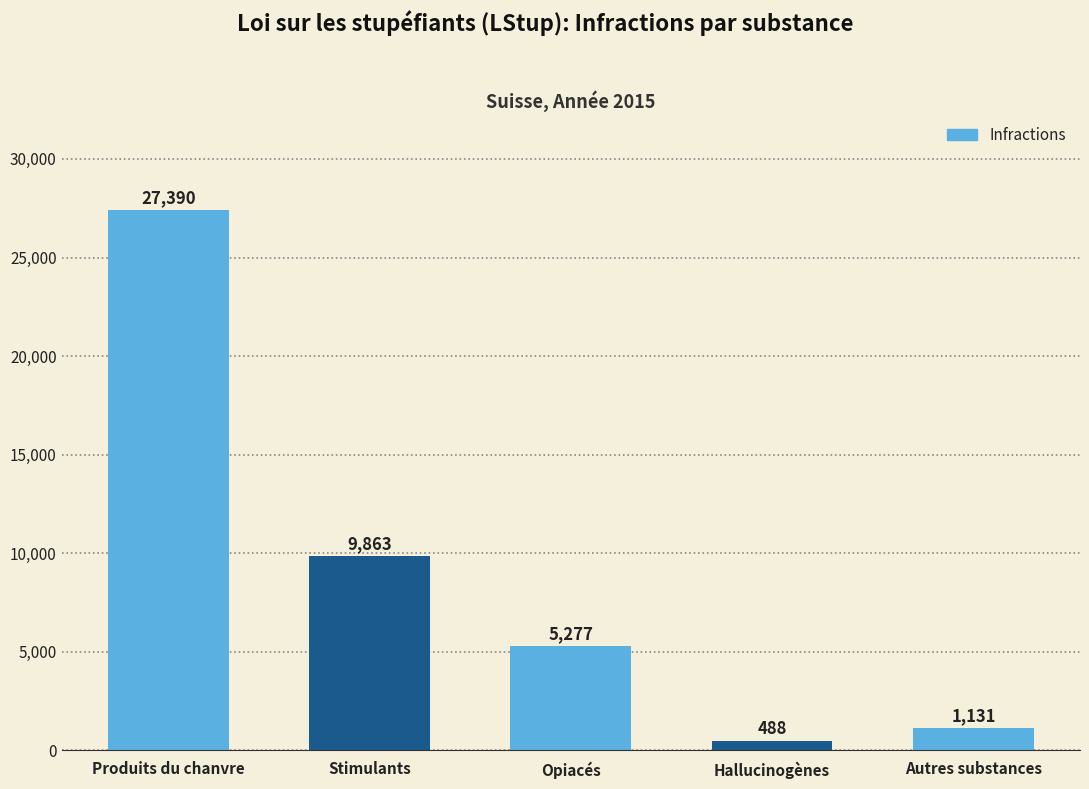

Reading right to left, list all the values displayed in this chart.

1131	488	5277	9863	27390